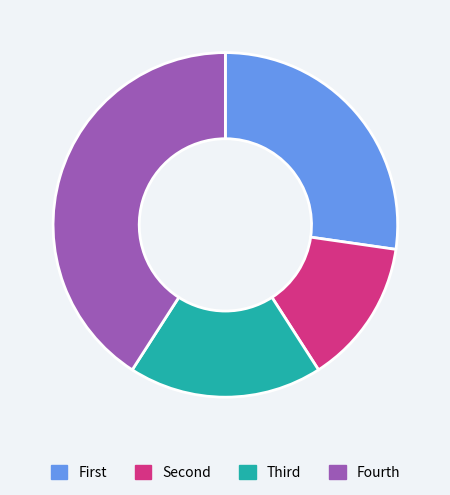

The Fourth slice represents 55% of the pie. True or false?

False